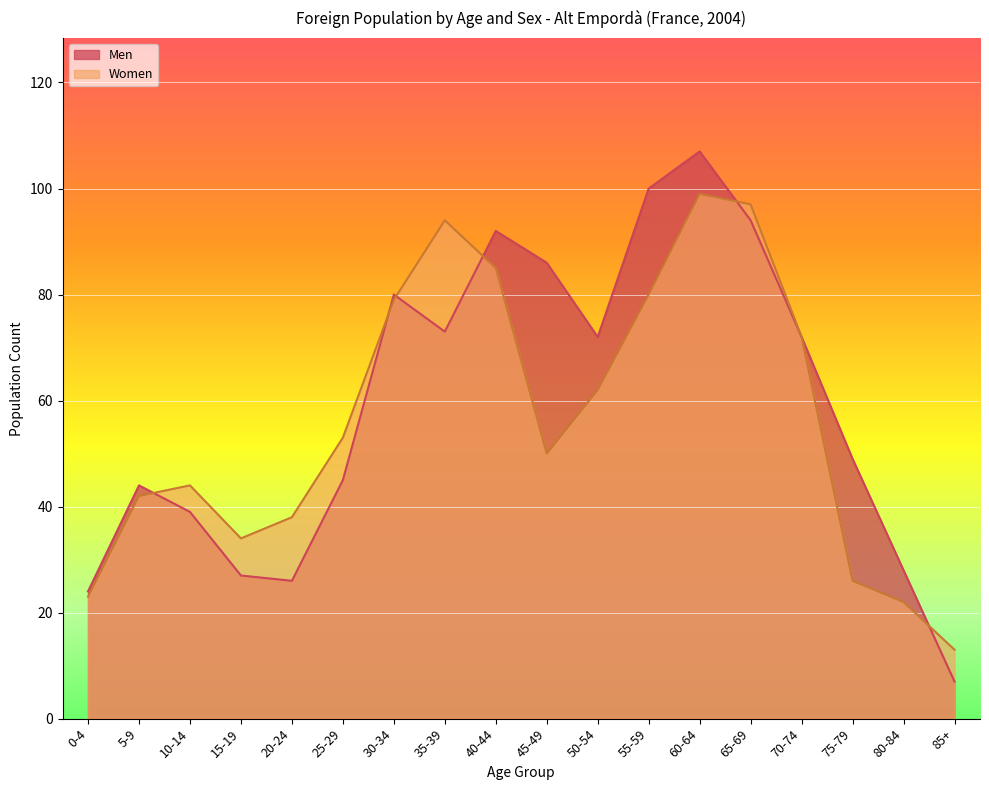

Where is the first local minimum for Women?

15-19